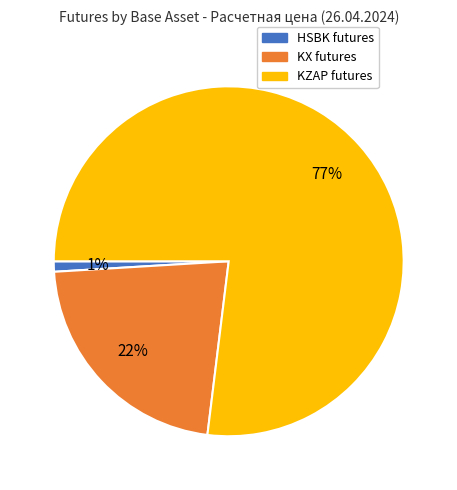

Does any single category account for the majority?

Yes